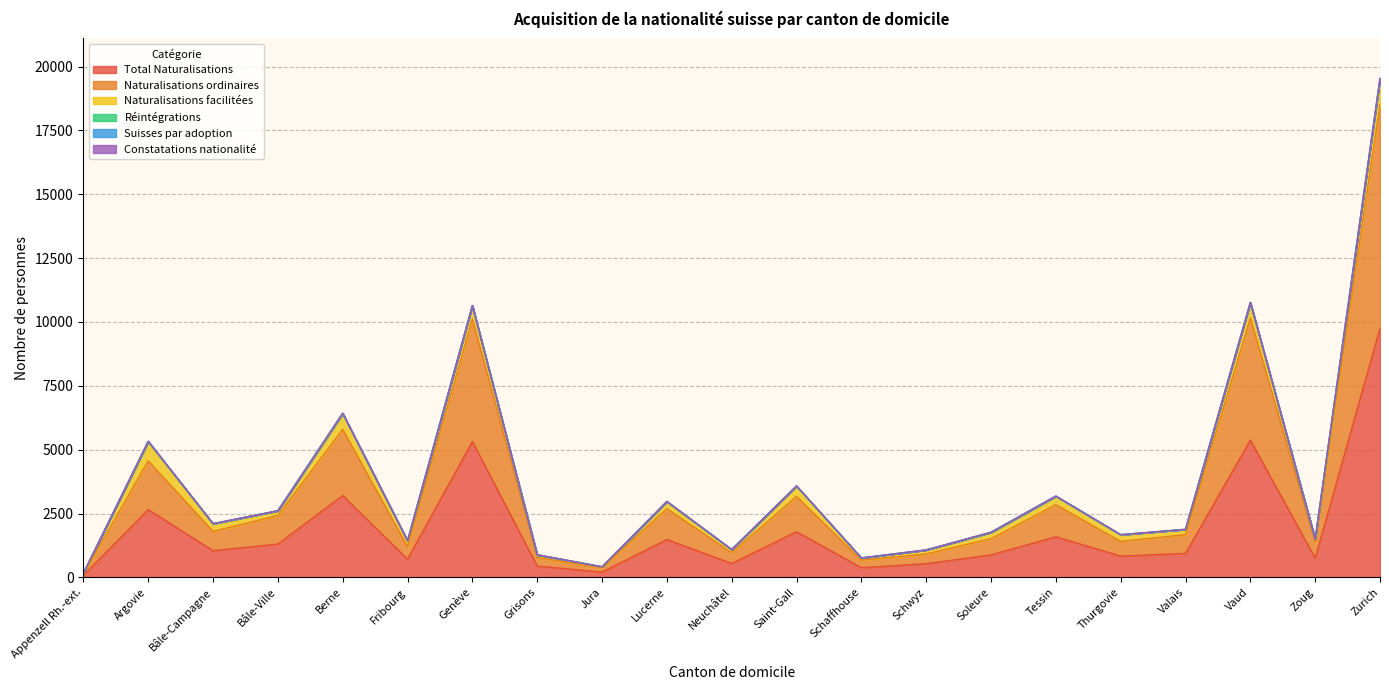

What is the label of the 10th point from the right?

Saint-Gall